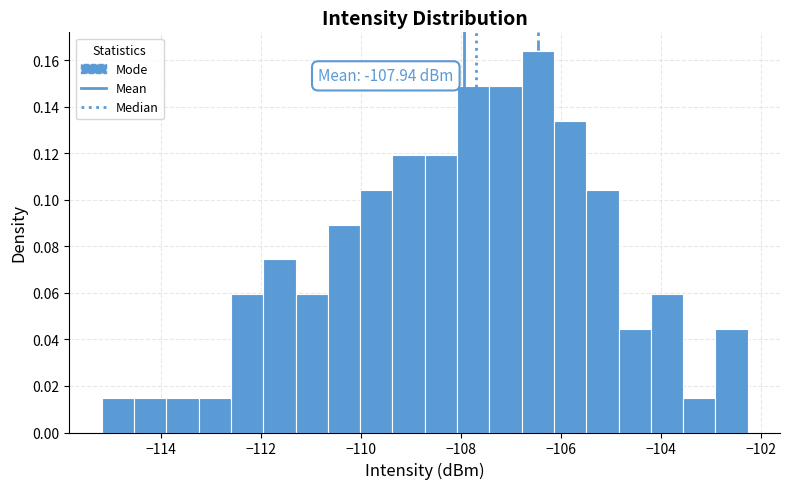

Read against the x-axis, roughly where is the centre of the tallest bar?

-106.4